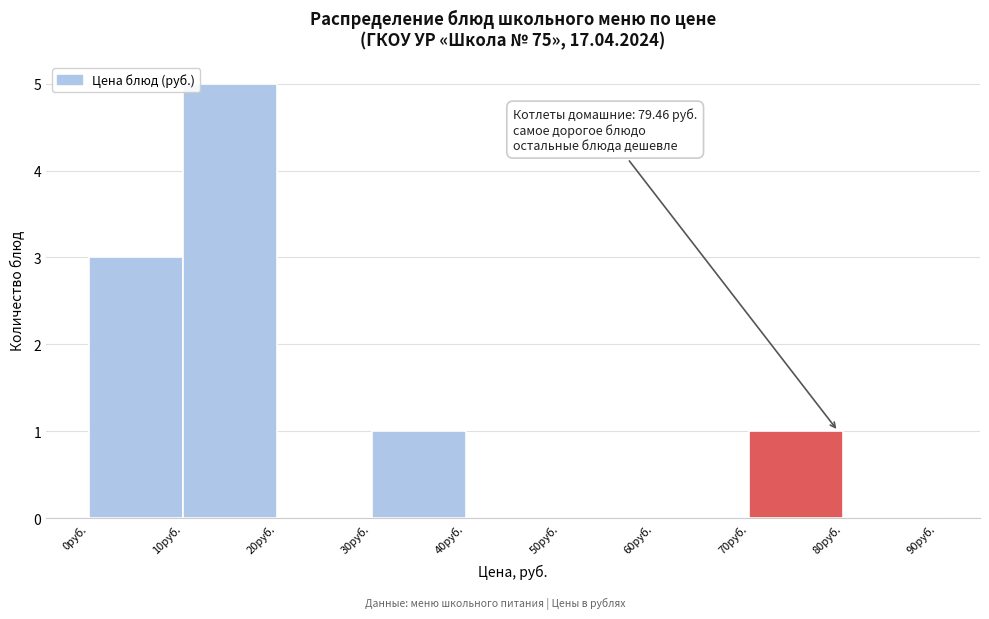

Which range on the x-axis has the tallest bar?

10 to 20